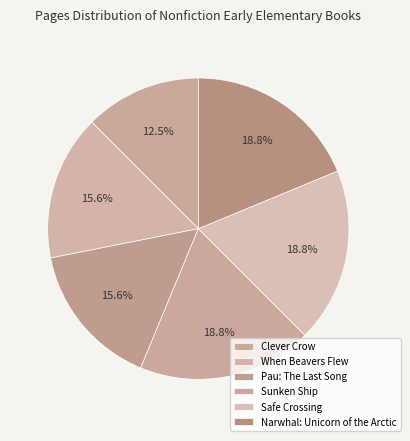

To the nearest percent, what is the combined percentage of Clever Crow and Sunken Ship?

31%